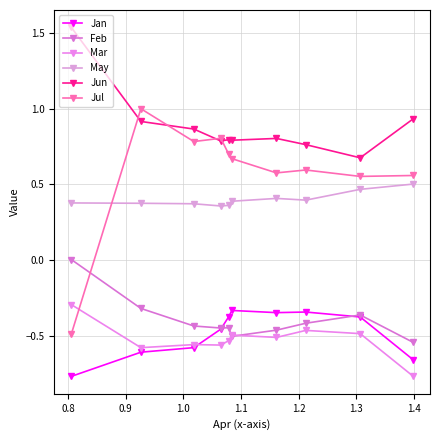

In Feb, how many points are lower than both neighbors (excluding endpoints)?

2